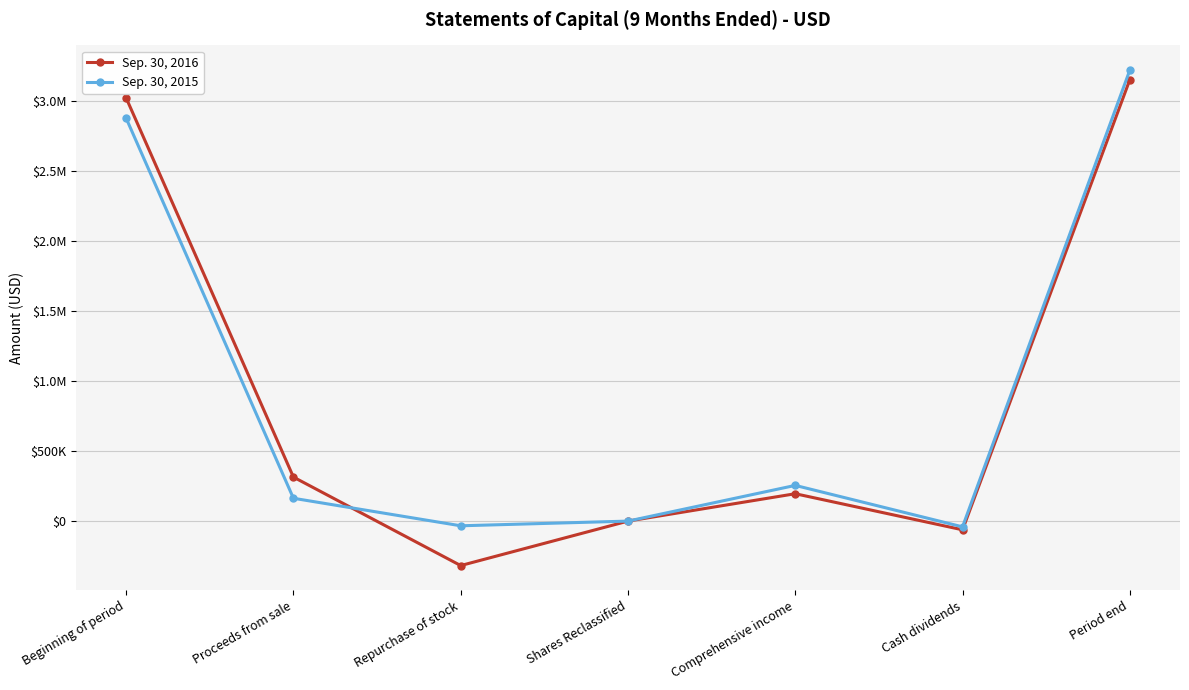

At which label does Sep. 30, 2015 first exceed 163063?

Beginning of period